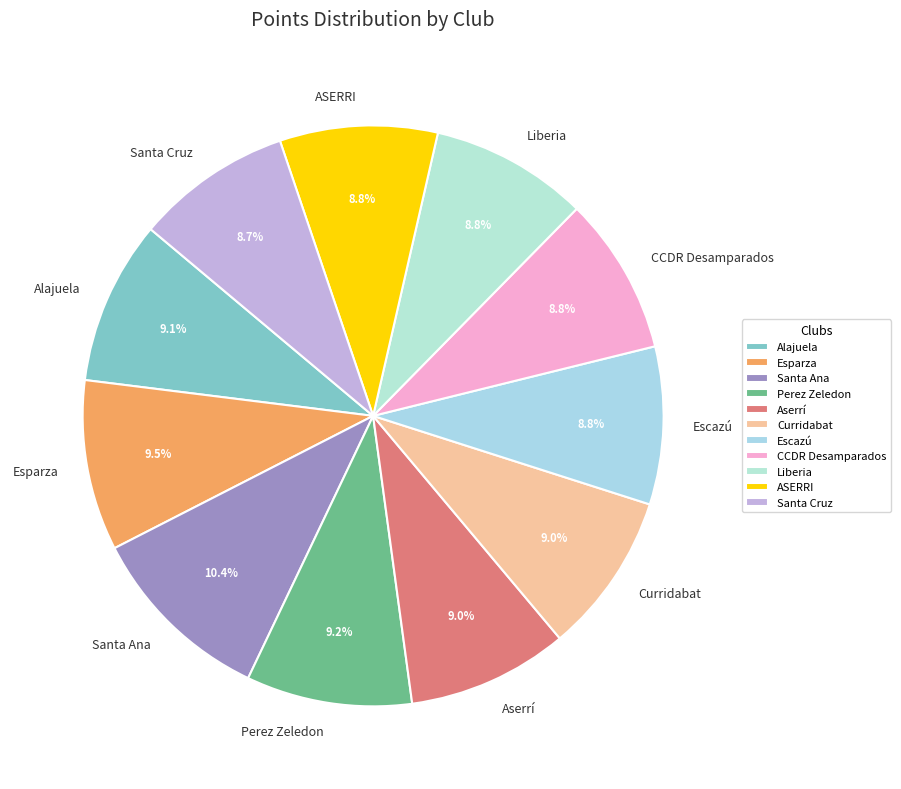

To the nearest percent, what is the difference between the largest and smallest slice percentages?

2%